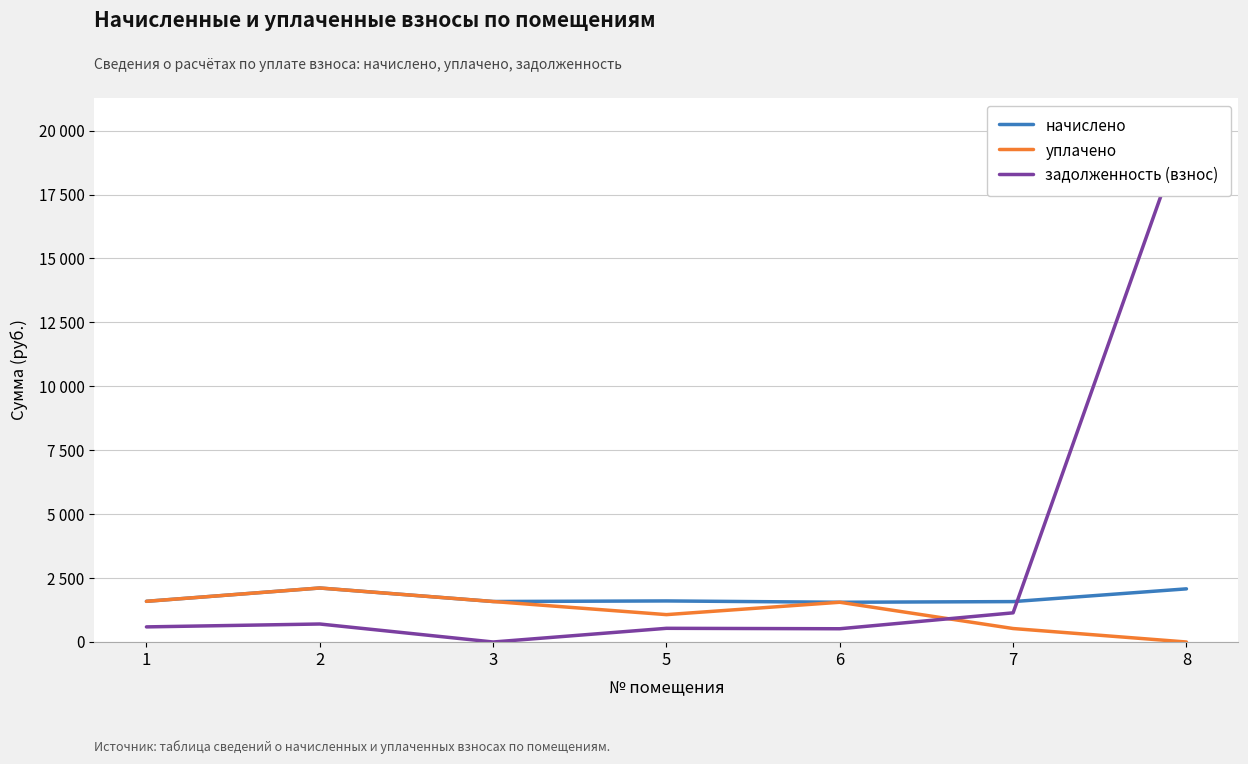

Which category has the highest value in the начислено series?

2